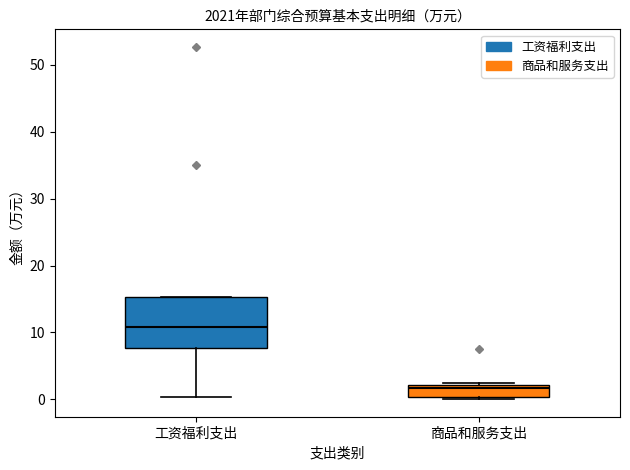

Where is the lower edge of the box for 商品和服务支出 on the y-axis? The values are not printed on the chart, so give them approximately, as read against the axis.

0